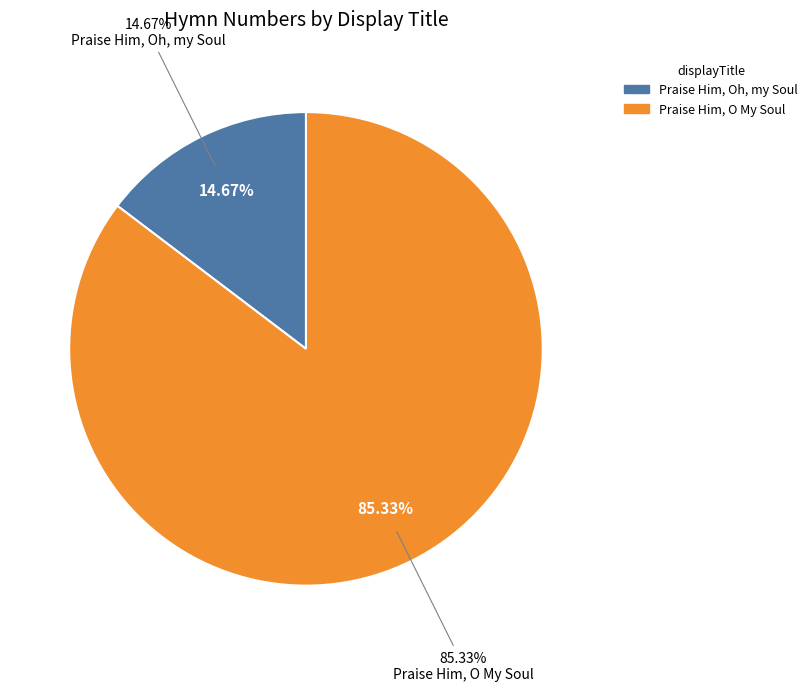

What percentage is the Praise Him, O My Soul slice, to the nearest percent?

85%